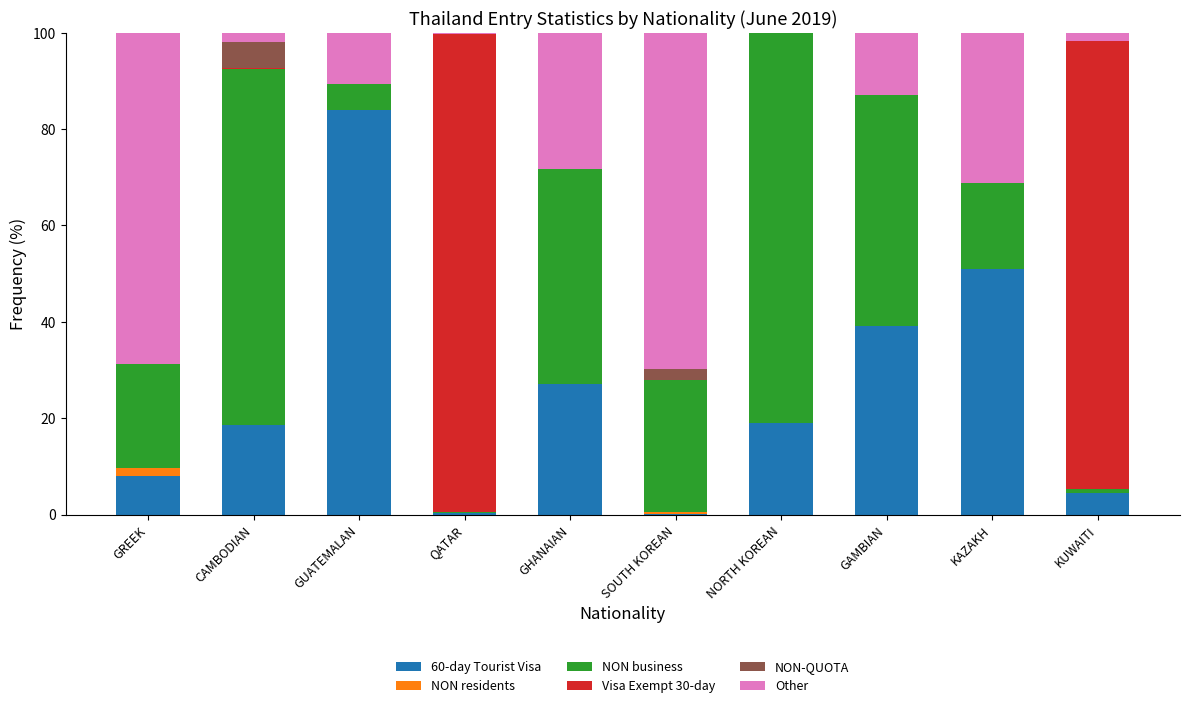

At which label does 60-day Tourist Visa first exceed 19?

GUATEMALAN